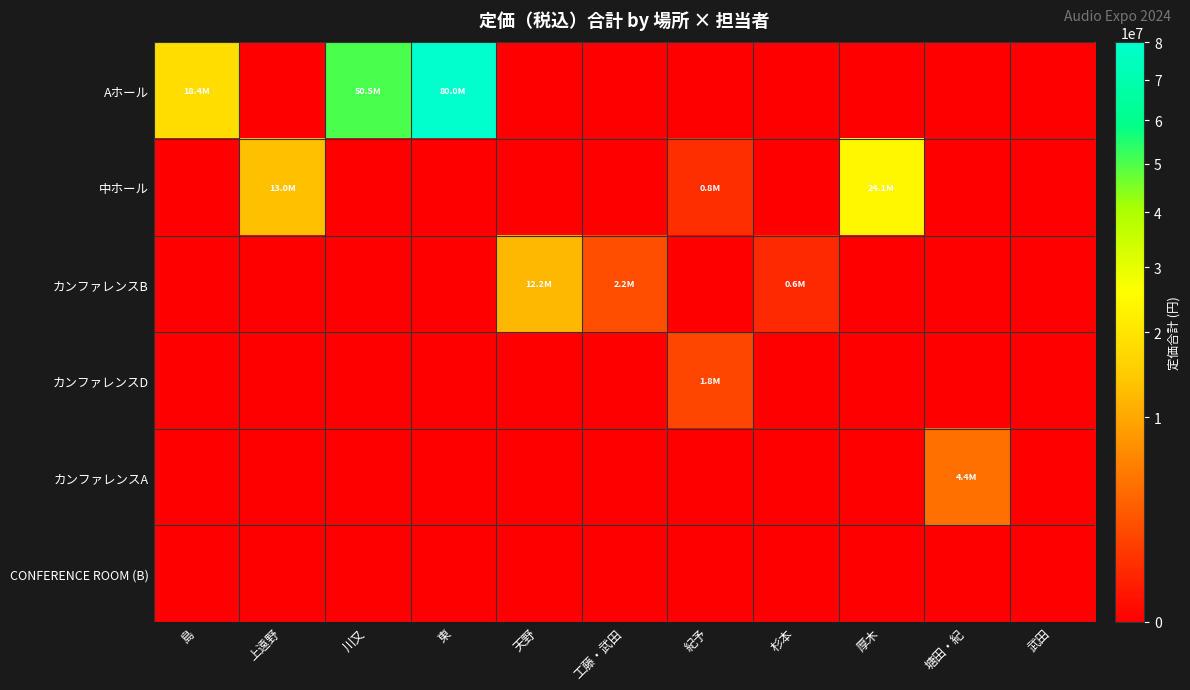

Between 天野 and 工藤・武田, which series saw the biggest shift?

カンファレンスB